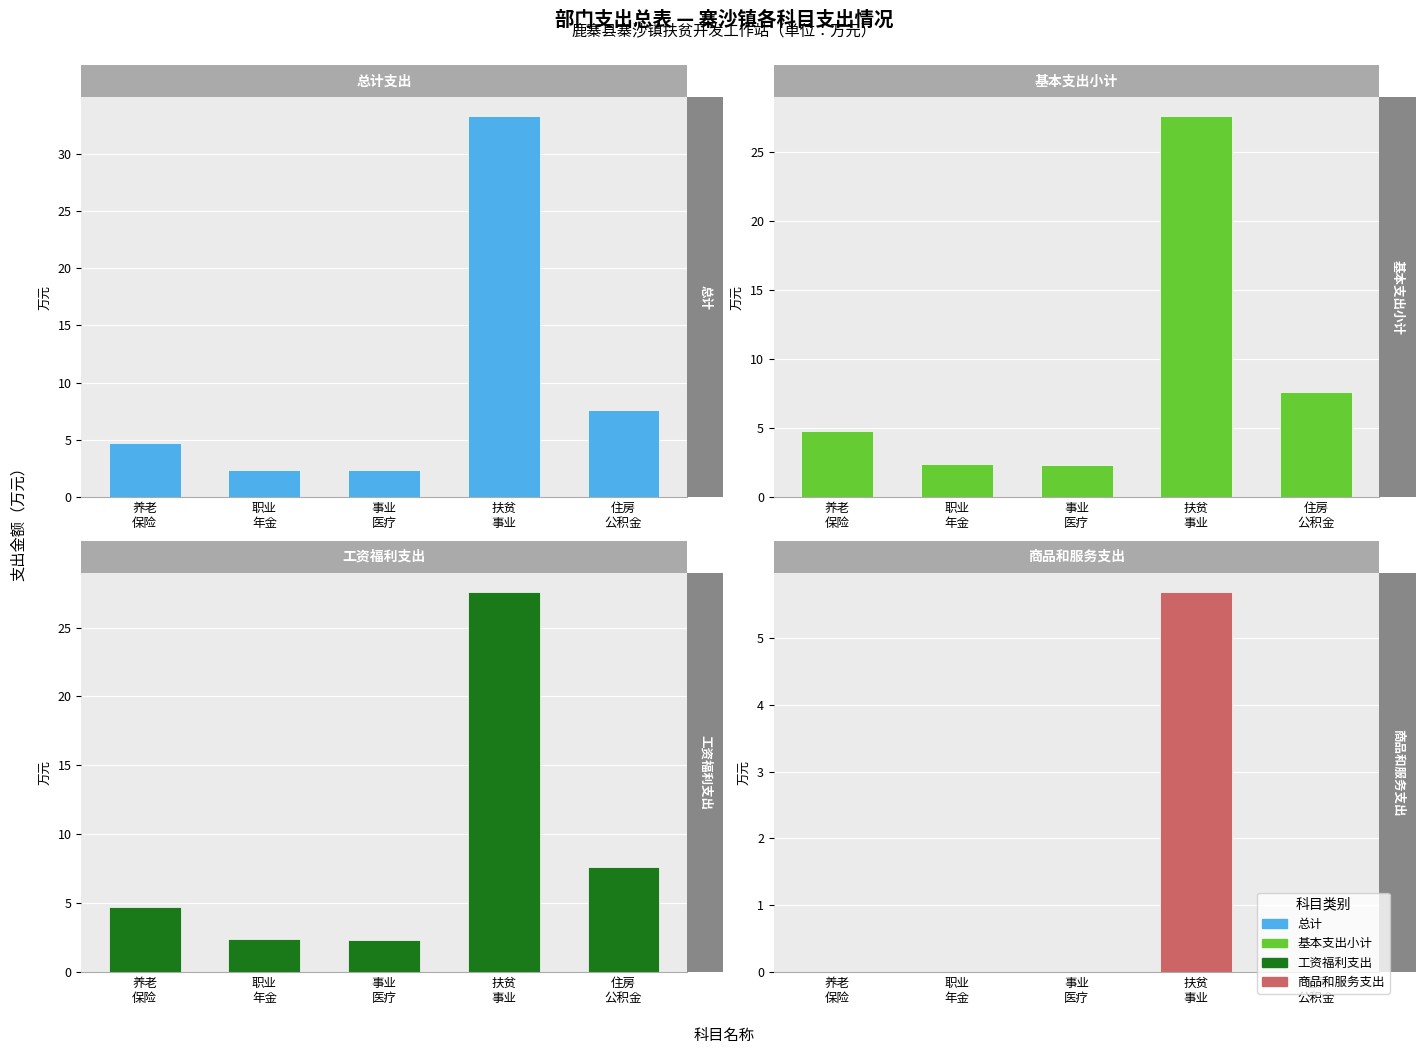

How many data points in 工资福利支出 are less than 4?

2